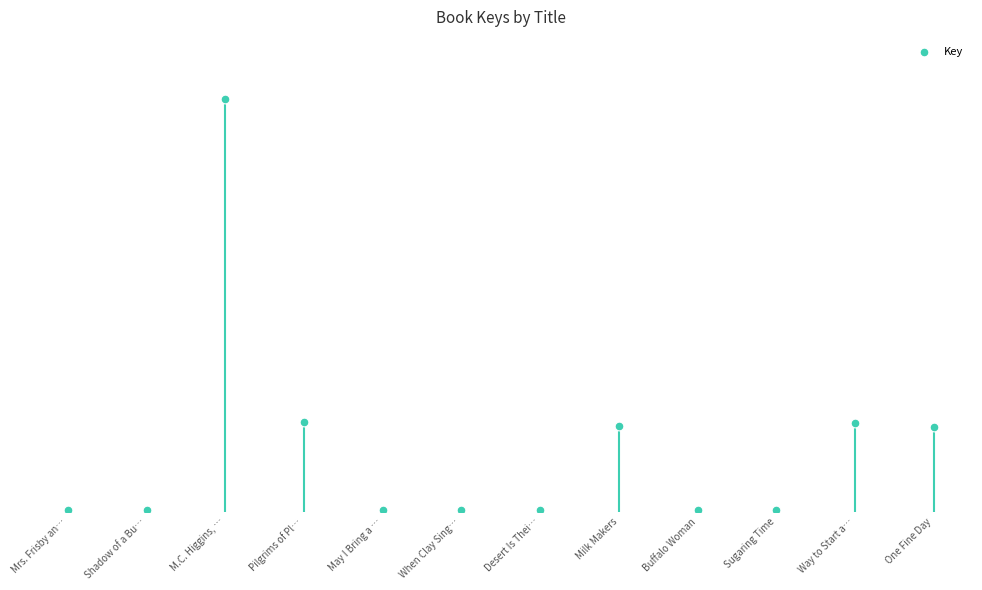

What is the ratio of the value at One Fine Day to the value at Pilgrims of Pl…?

0.9